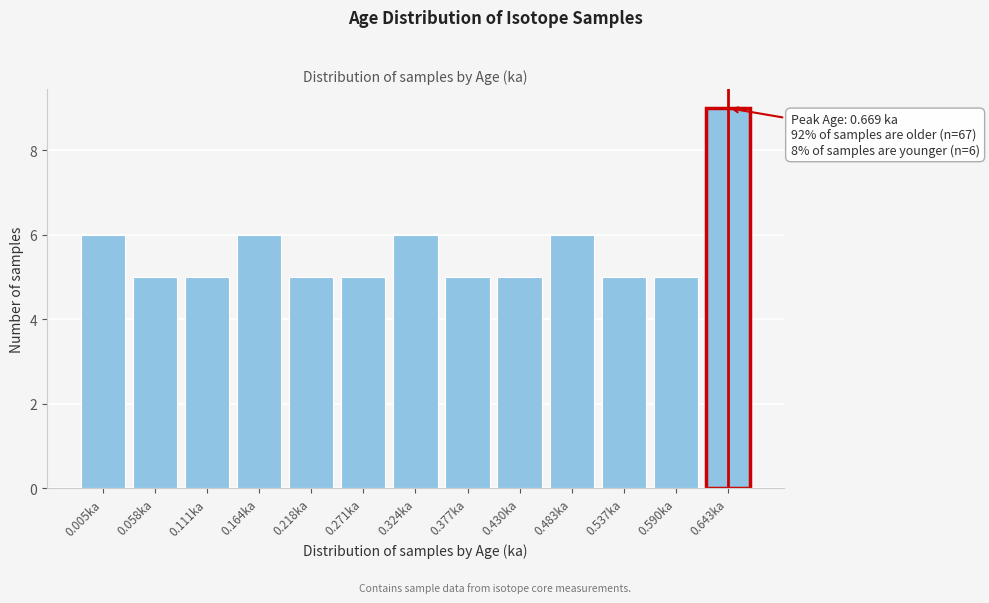

Reading left to right, extract all data points from this chart.

6	5	5	6	5	5	6	5	5	6	5	5	9